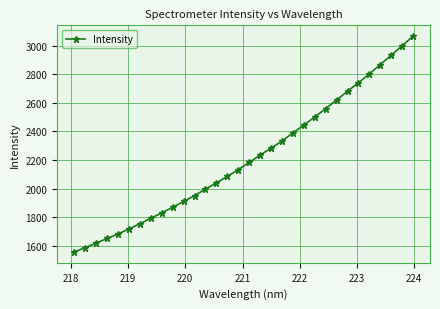

How many data points are above 2183?

16